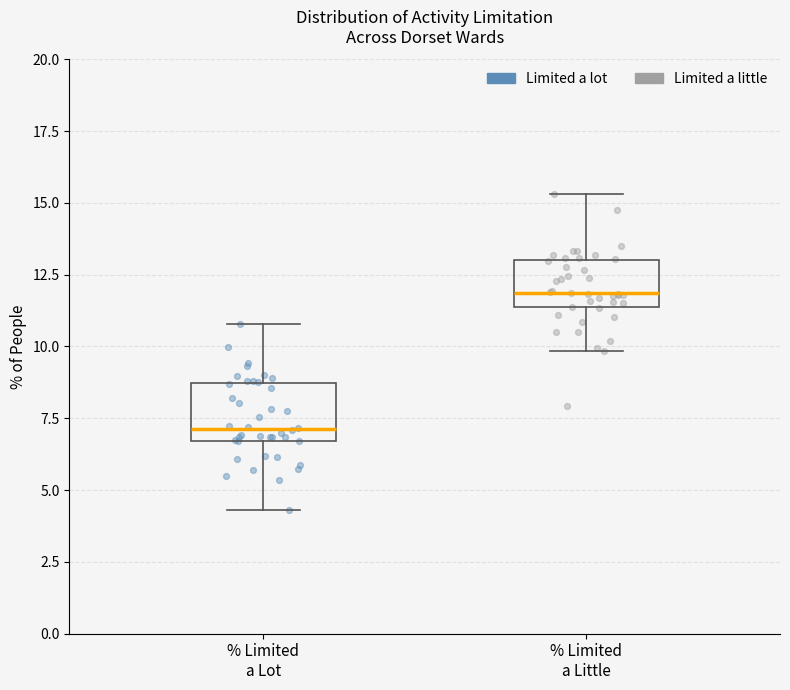

Reading left to right, read every box against the y-axis: the position of its median line, the range the box covers, and the ends of its whiskers. The values are not printed on the chart, so give them approximately, as read against the axis.

% Limited a Lot: median 7.0, box 6.5 to 8.5, whiskers 4.5 to 11.0
% Limited a Little: median 12.0, box 11.5 to 13.0, whiskers 10.0 to 15.5